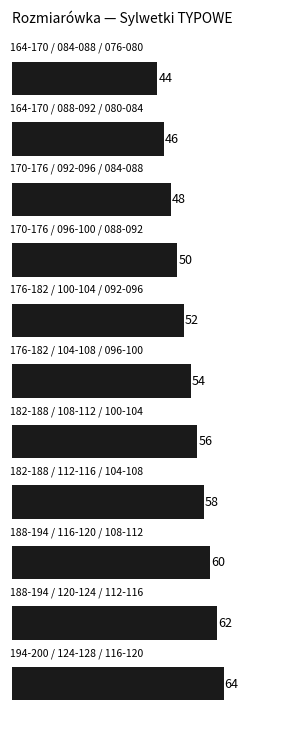

What is the smallest value displayed?

44